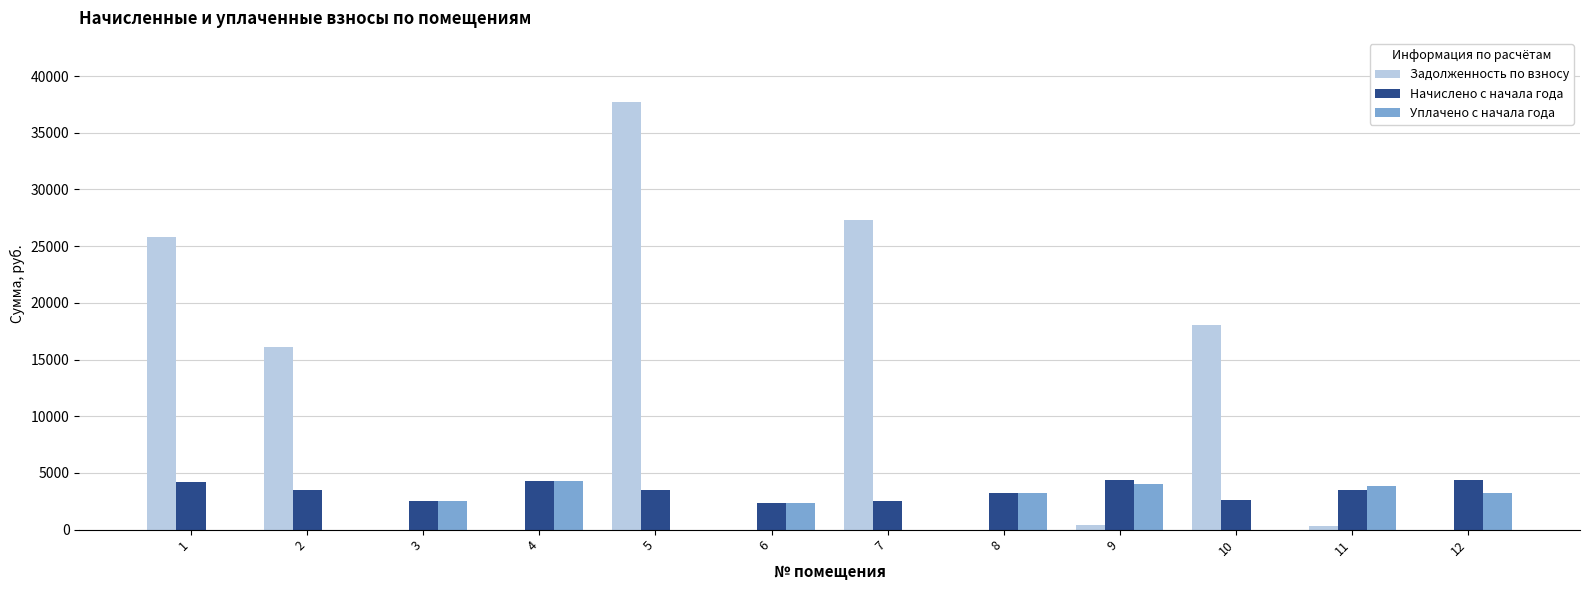

Which series changed the most between 1 and 6?

Задолженность по взносу